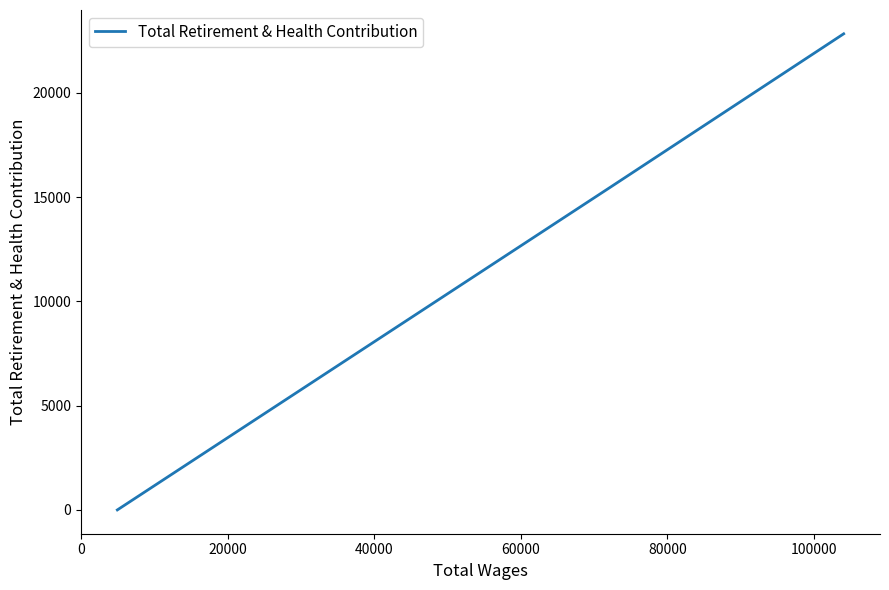

How many values are between 0 and 22838?

3